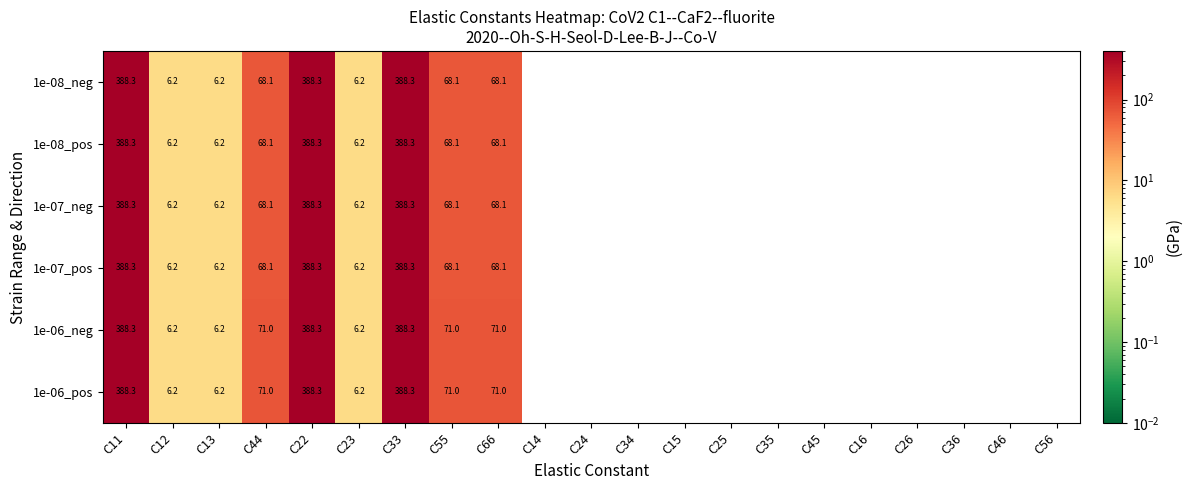

The 1e-07_pos series shows 3.3 at C23. True or false?

False